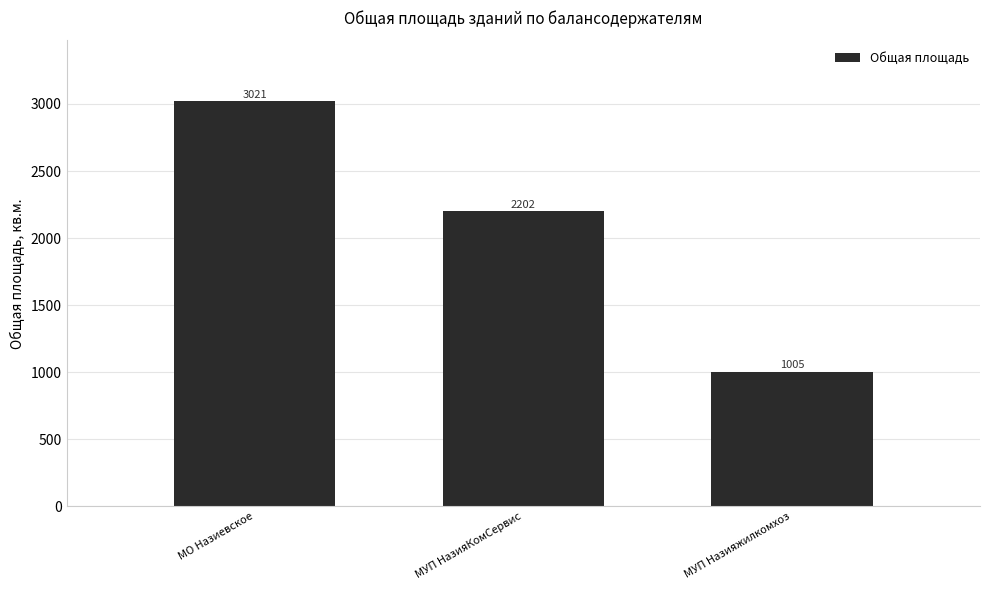

What position from the left is МУП НазияКомСервис?

2